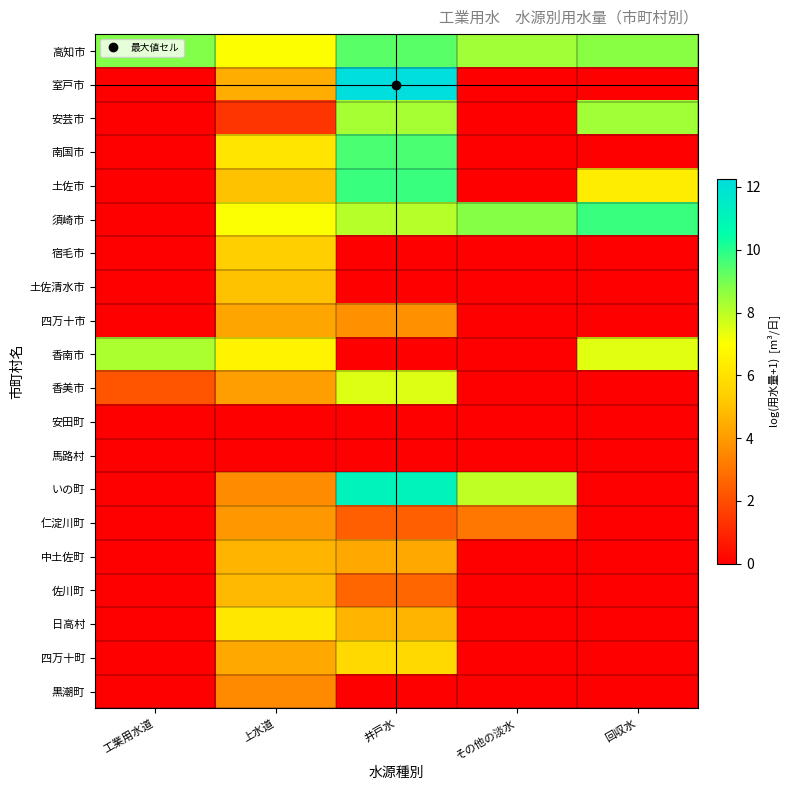

Reading left to right, extract all data points from this chart.

高知市: 工業用水道=8.8	上水道=7.0	井戸水=9.4	その他の淡水=8.4	回収水=8.7
室戸市: 工業用水道=0.0	上水道=4.5	井戸水=12.3	その他の淡水=0.0	回収水=0.0
安芸市: 工業用水道=0.0	上水道=1.4	井戸水=8.3	その他の淡水=0.0	回収水=8.4
南国市: 工業用水道=0.0	上水道=6.2	井戸水=9.5	その他の淡水=0.0	回収水=0.0
土佐市: 工業用水道=0.0	上水道=5.0	井戸水=9.7	その他の淡水=0.0	回収水=6.4
須崎市: 工業用水道=0.0	上水道=7.1	井戸水=8.0	その他の淡水=8.8	回収水=9.8
宿毛市: 工業用水道=0.0	上水道=5.4	井戸水=0.0	その他の淡水=0.0	回収水=0.0
土佐清水市: 工業用水道=0.0	上水道=5.0	井戸水=0.0	その他の淡水=0.0	回収水=0.0
四万十市: 工業用水道=0.0	上水道=4.3	井戸水=3.7	その他の淡水=0.0	回収水=0.0
香南市: 工業用水道=8.2	上水道=6.6	井戸水=0.0	その他の淡水=0.0	回収水=7.4
香美市: 工業用水道=2.2	上水道=4.1	井戸水=7.5	その他の淡水=0.0	回収水=0.0
安田町: 工業用水道=0.0	上水道=0.0	井戸水=0.0	その他の淡水=0.0	回収水=0.0
馬路村: 工業用水道=0.0	上水道=0.0	井戸水=0.0	その他の淡水=0.0	回収水=0.0
いの町: 工業用水道=0.0	上水道=3.6	井戸水=11.1	その他の淡水=7.9	回収水=0.0
仁淀川町: 工業用水道=0.0	上水道=3.9	井戸水=2.5	その他の淡水=3.0	回収水=0.0
中土佐町: 工業用水道=0.0	上水道=4.7	井戸水=4.3	その他の淡水=0.0	回収水=0.0
佐川町: 工業用水道=0.0	上水道=4.8	井戸水=2.6	その他の淡水=0.0	回収水=0.0
日高村: 工業用水道=0.0	上水道=6.2	井戸水=4.7	その他の淡水=0.0	回収水=0.0
四万十町: 工業用水道=0.0	上水道=4.4	井戸水=5.7	その他の淡水=0.0	回収水=0.0
黒潮町: 工業用水道=0.0	上水道=3.6	井戸水=0.0	その他の淡水=0.0	回収水=0.0